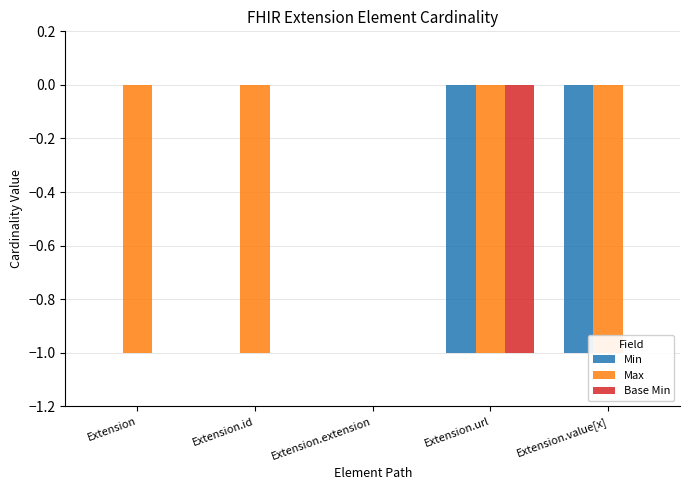

How many values in Base Min are below zero?

1